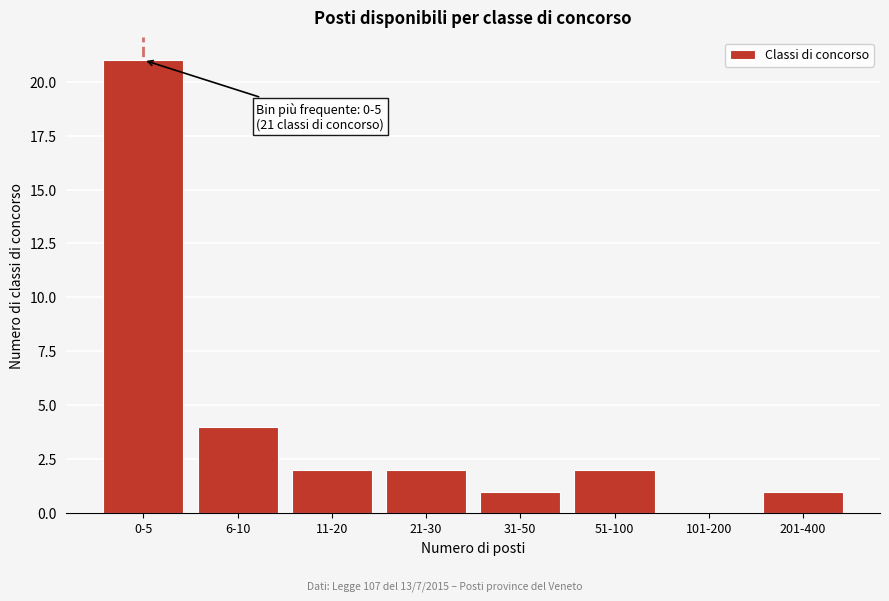

Reading right to left, extract all data points from this chart.

201-400=1	101-200=0	51-100=2	31-50=1	21-30=2	11-20=2	6-10=4	0-5=21